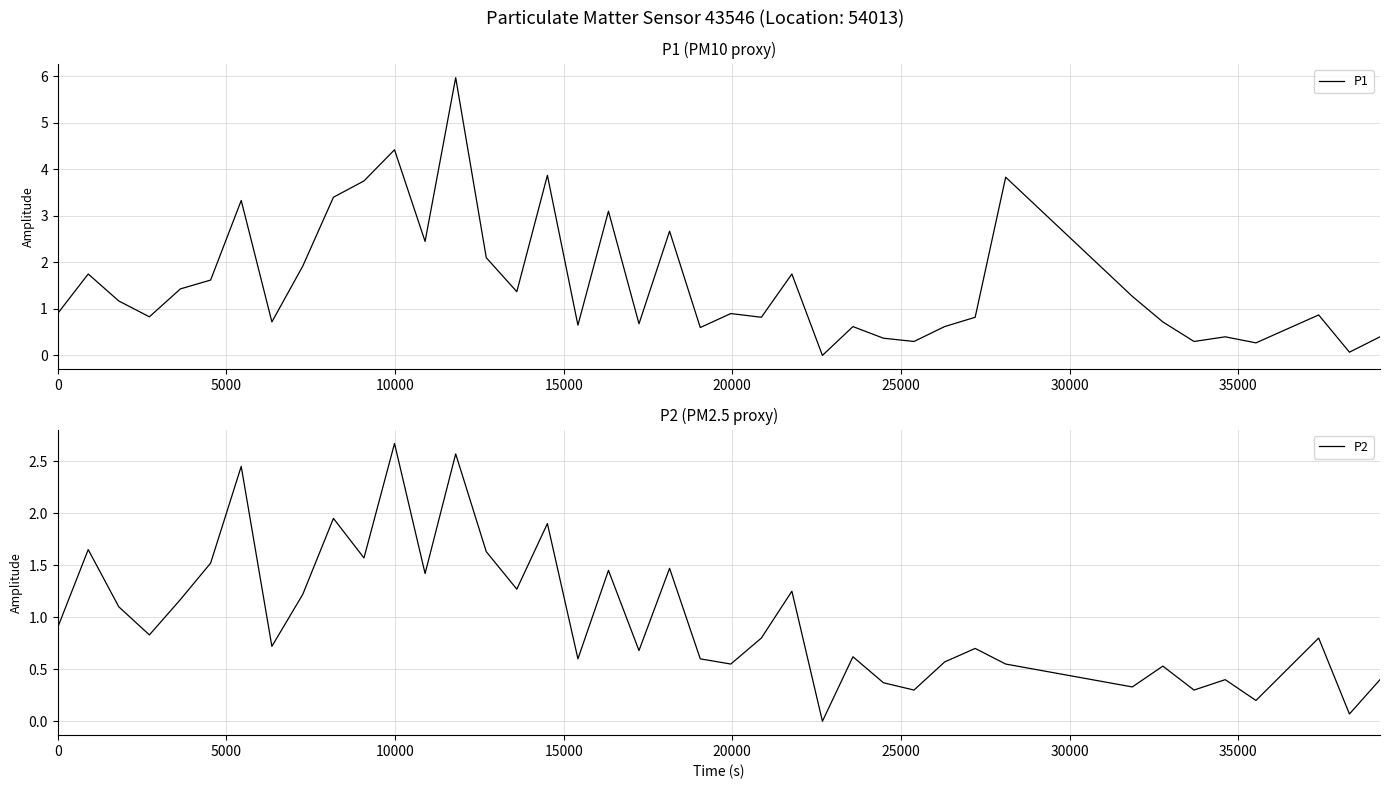

What are all the series names shown in the legend?

P1, P2